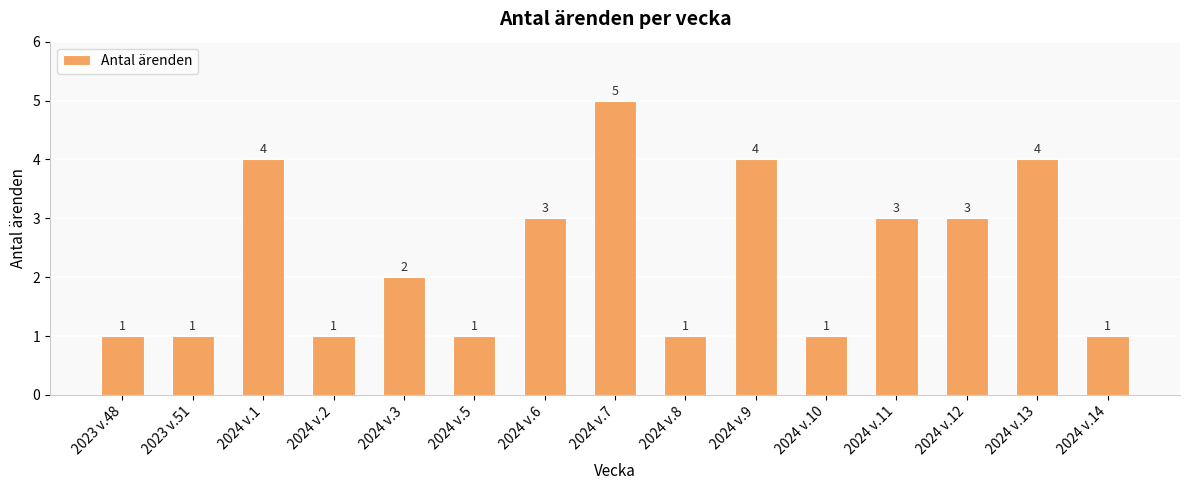

What is the sum of all values?

35